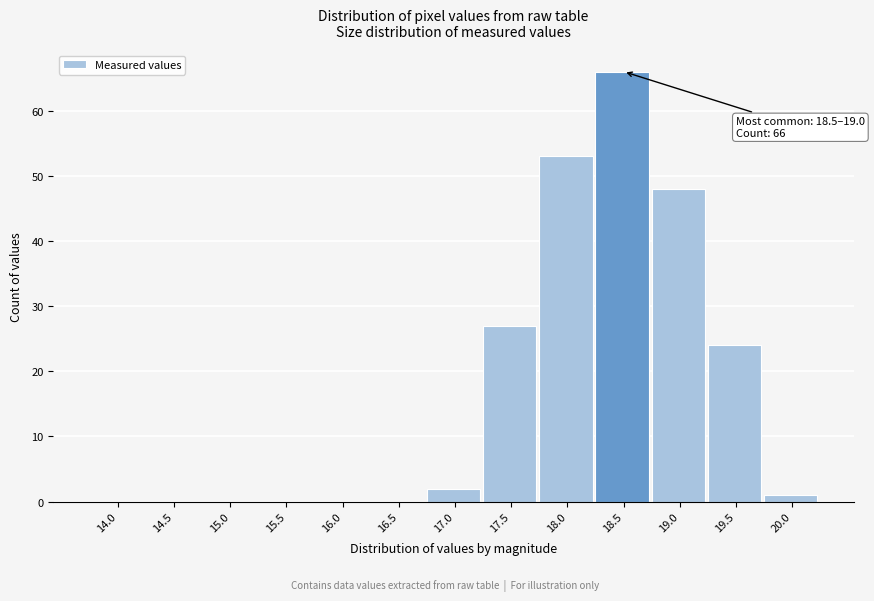

Reading right to left, list all the values displayed in this chart.

20.0=1	19.5=24	19.0=48	18.5=66	18.0=53	17.5=27	17.0=2	16.5=0	16.0=0	15.5=0	15.0=0	14.5=0	14.0=0